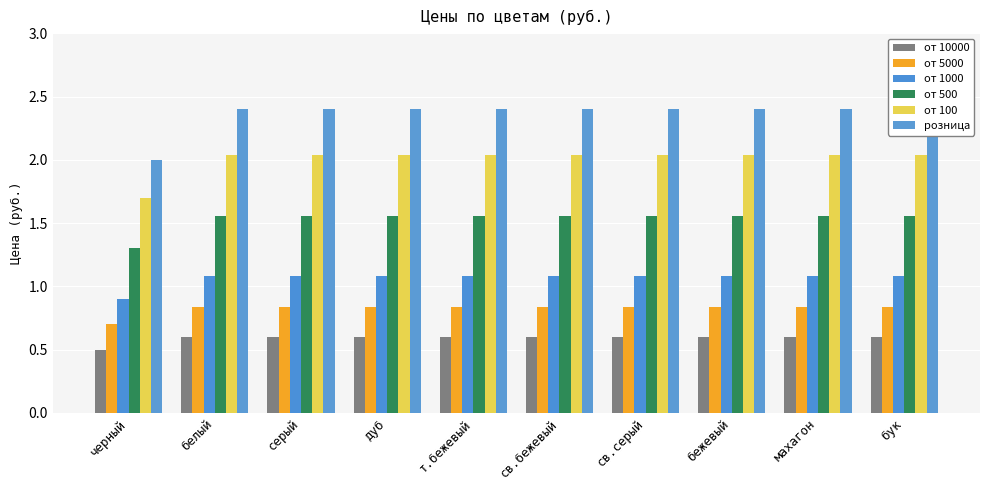

At which label does от 10000 reach its peak?

белый